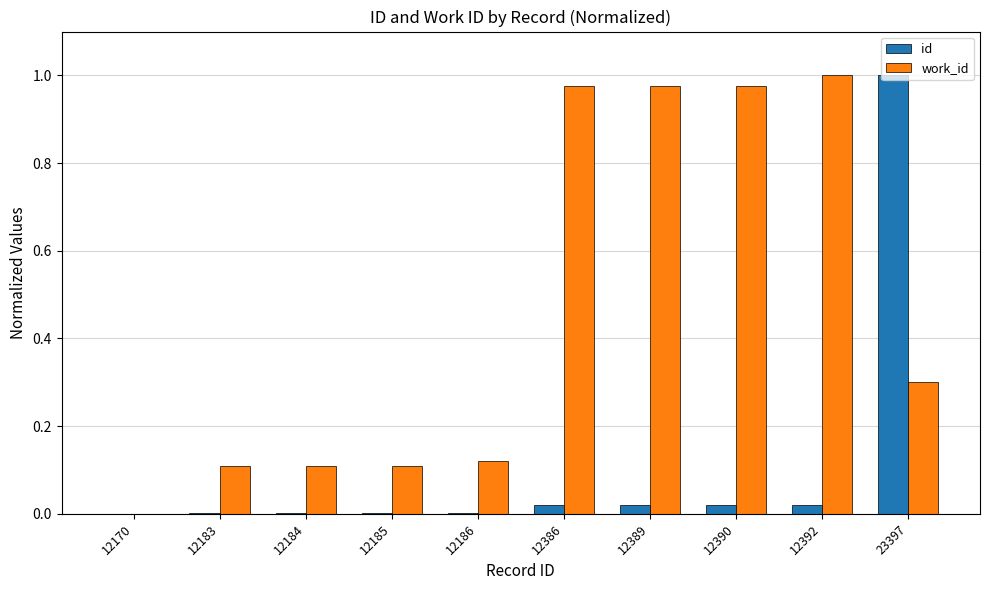

How many data points does each series have?

10